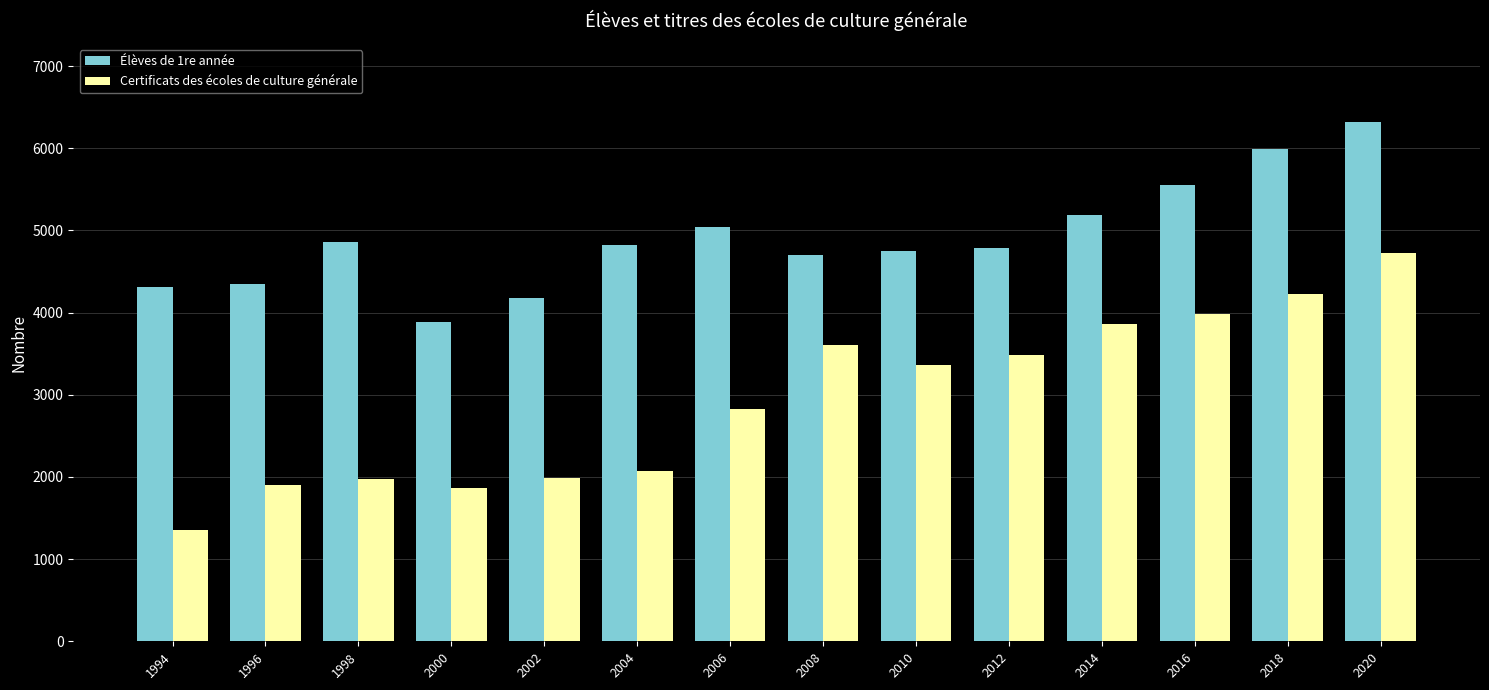

What is the difference between the maximum and minimum values in the Certificats des écoles de culture générale series?

3363